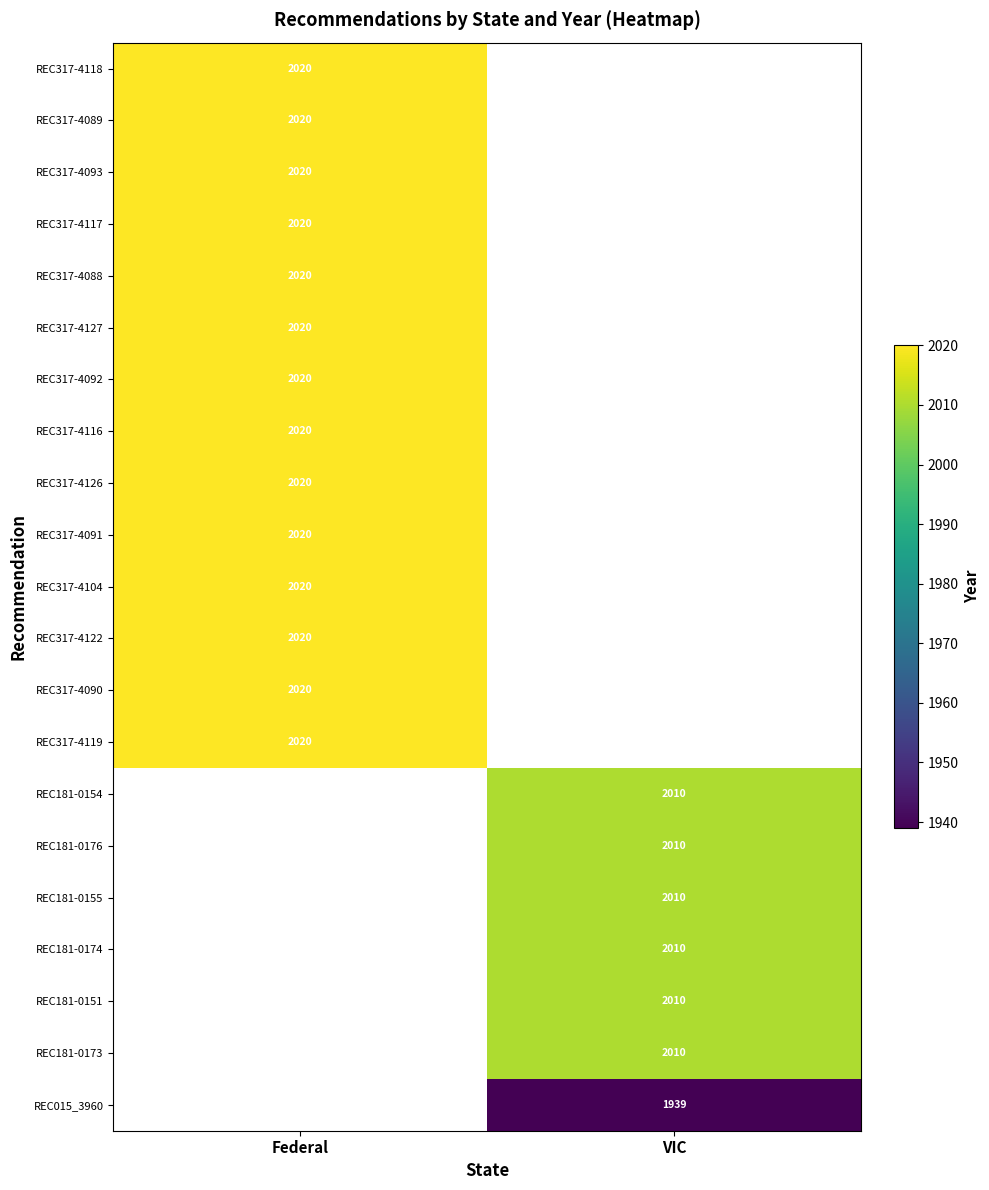

True or false: REC317-4092 has a value of 3484.6 at Federal.

False